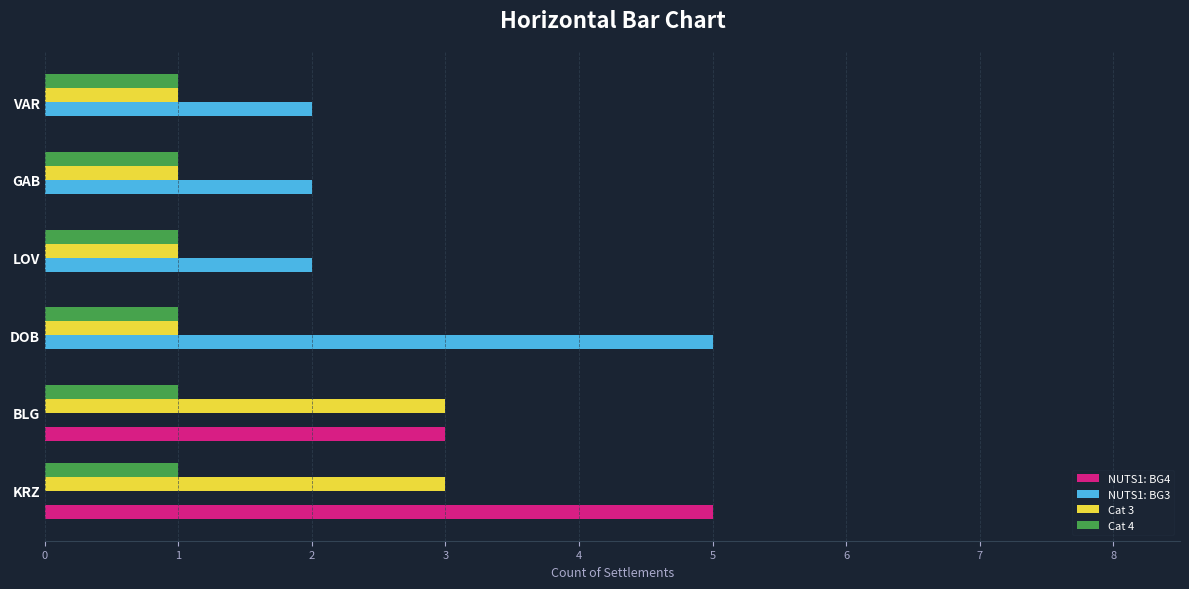

What are all the series names shown in the legend?

NUTS1: BG4, NUTS1: BG3, Cat 3, Cat 4